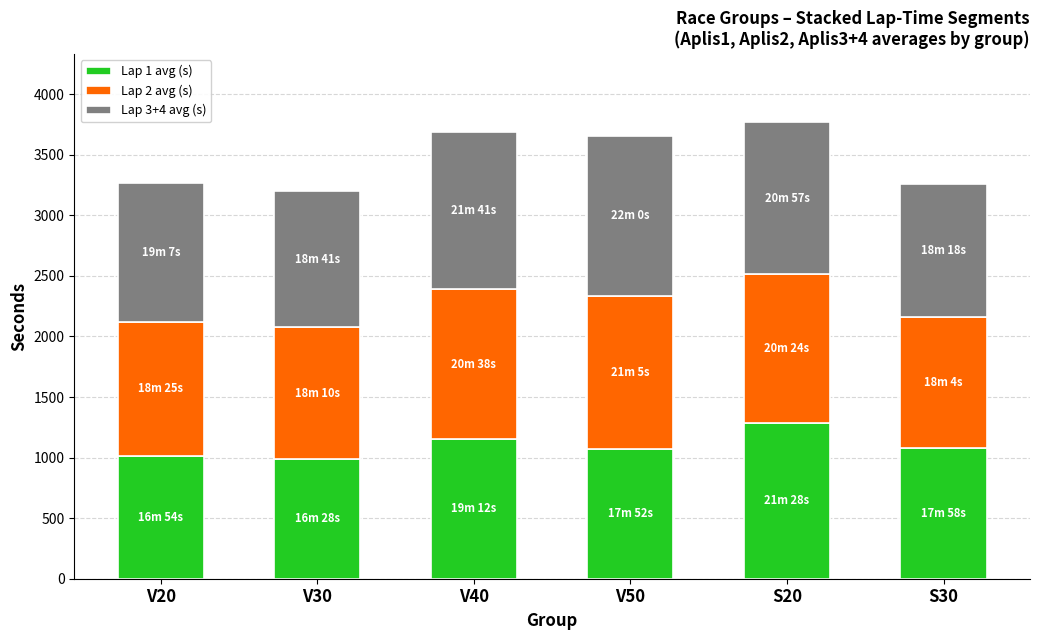

What is the difference between the maximum and minimum values in the Lap 1 avg (s) series?

300